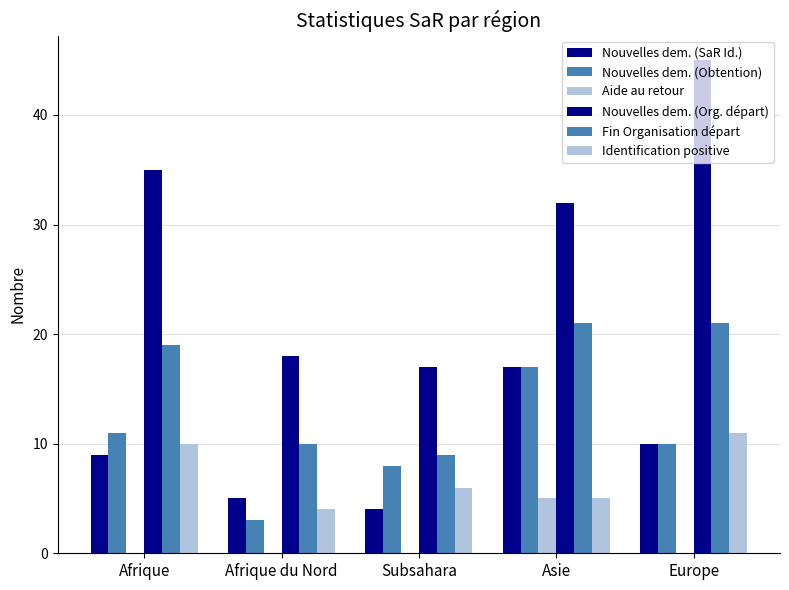

Are the bars grouped side by side (vs. stacked)?

Yes